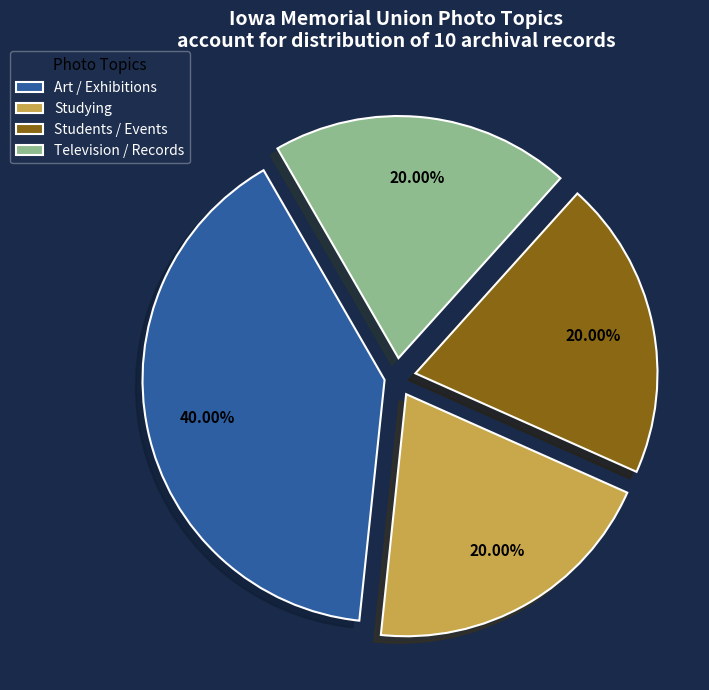

Combined, do Studying and Television / Records account for over 50%?

No